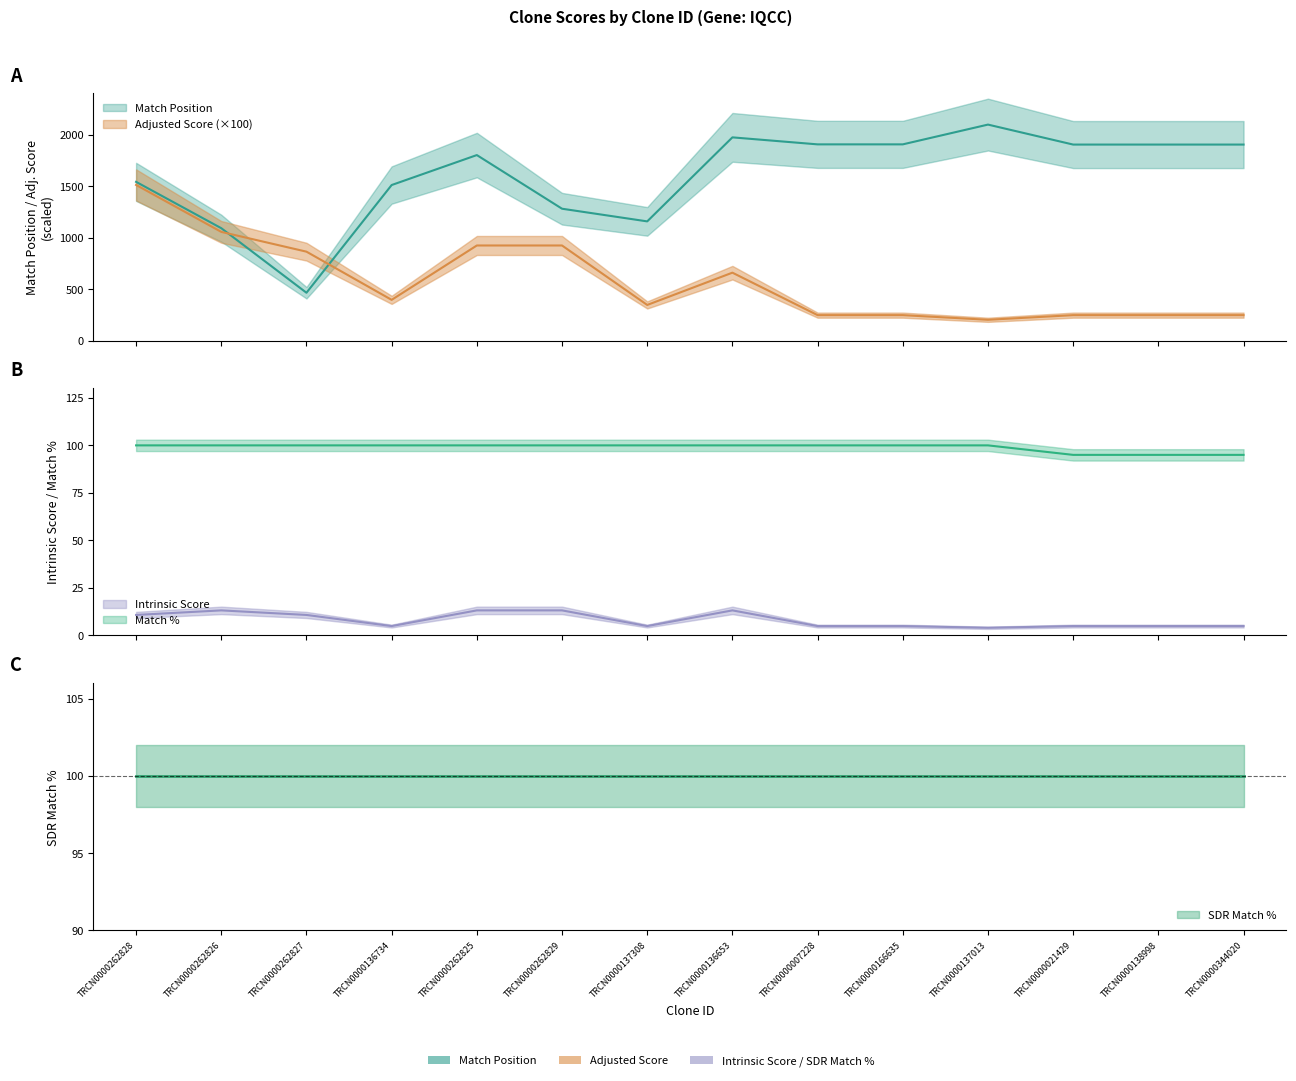

What is the total value across all series at TRCN0000138998?

2251.4